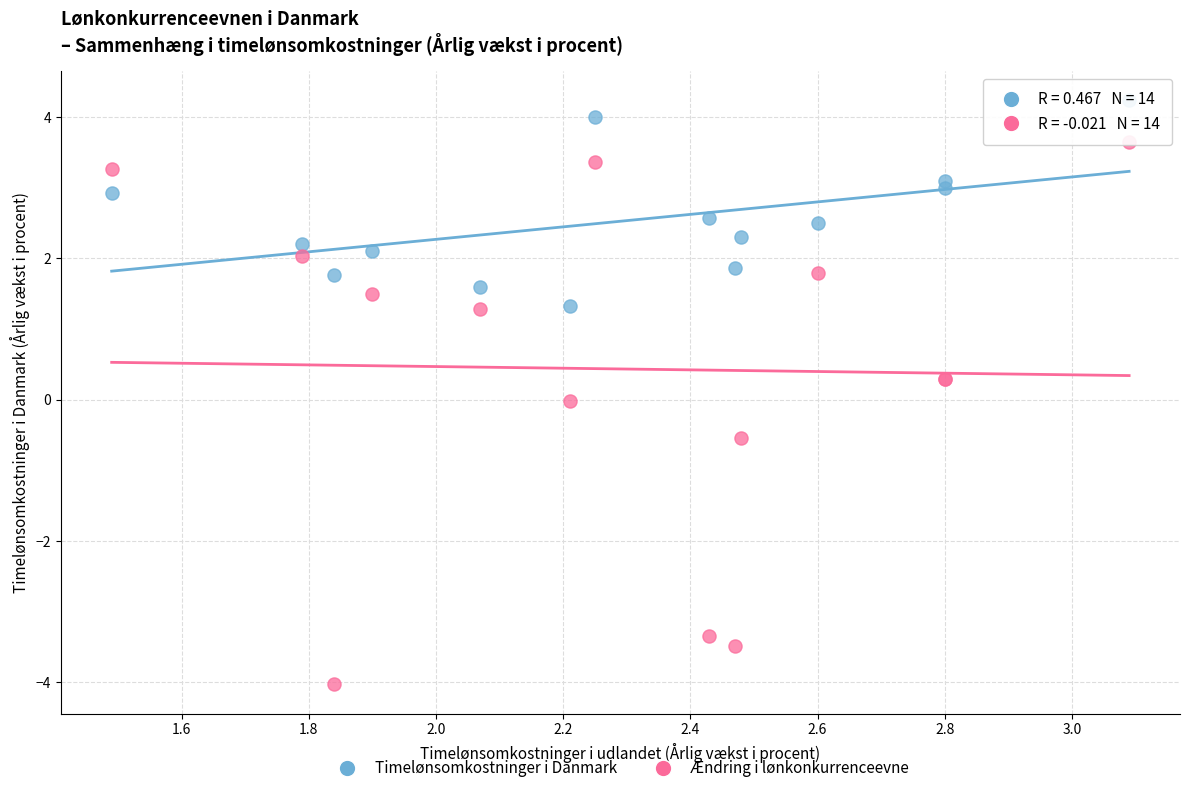

Which series contains the lowest Y value?

Ændring i lønkonkurrenceevne